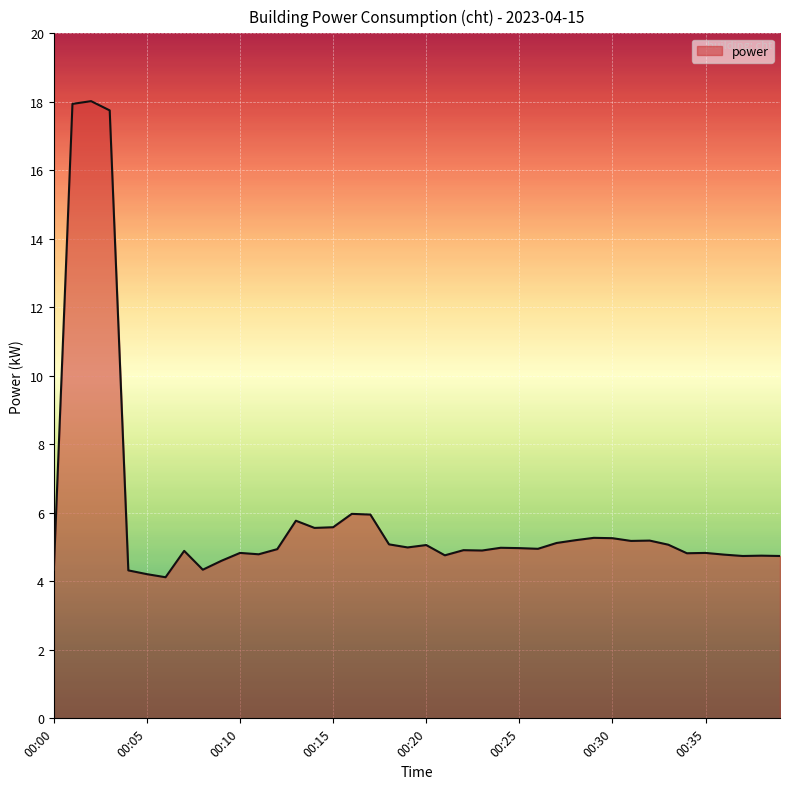

Count the number of categories in the chart.

40